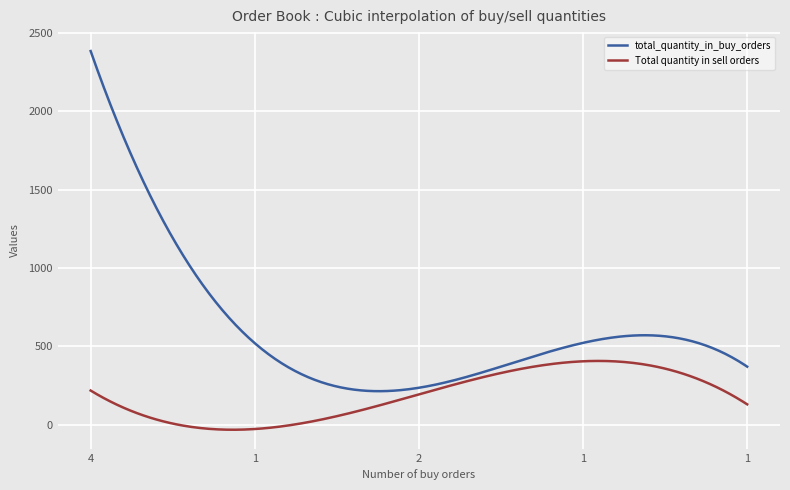

Rank the series by their maximum value, from lowest to highest.

Total quantity in sell orders, total_quantity_in_buy_orders